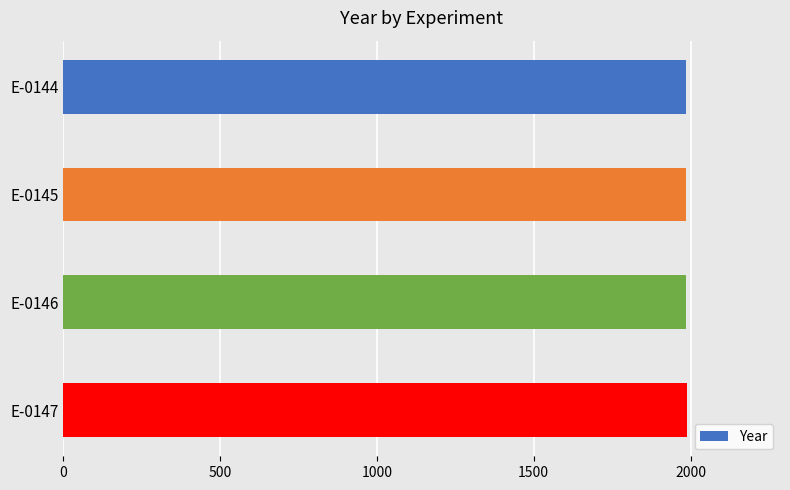

Is it true that the value at E-0147 is 1149?

False